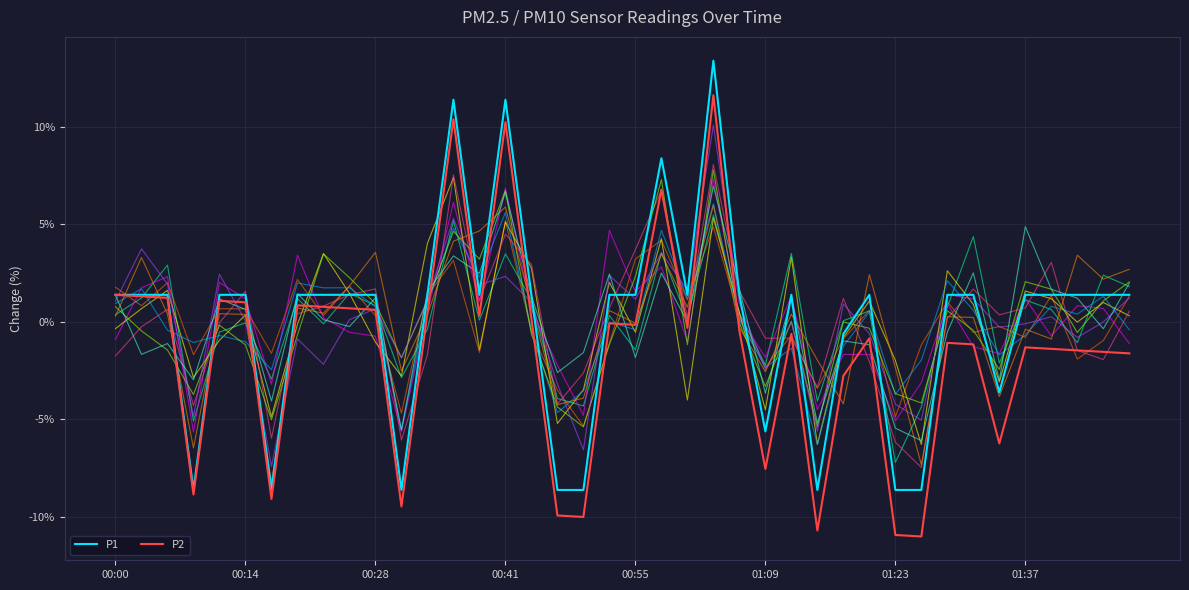

The value of P2 at 01:09 is -10.3. True or false?

False